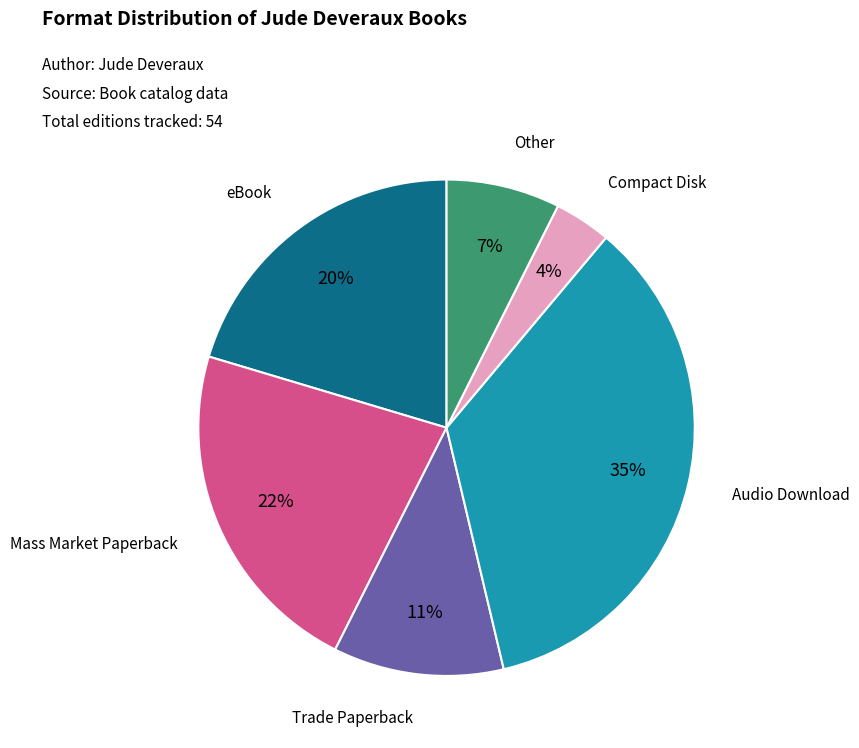

Rank the categories by value from highest to lowest.

Audio Download, Mass Market Paperback, eBook, Trade Paperback, Other, Compact Disk